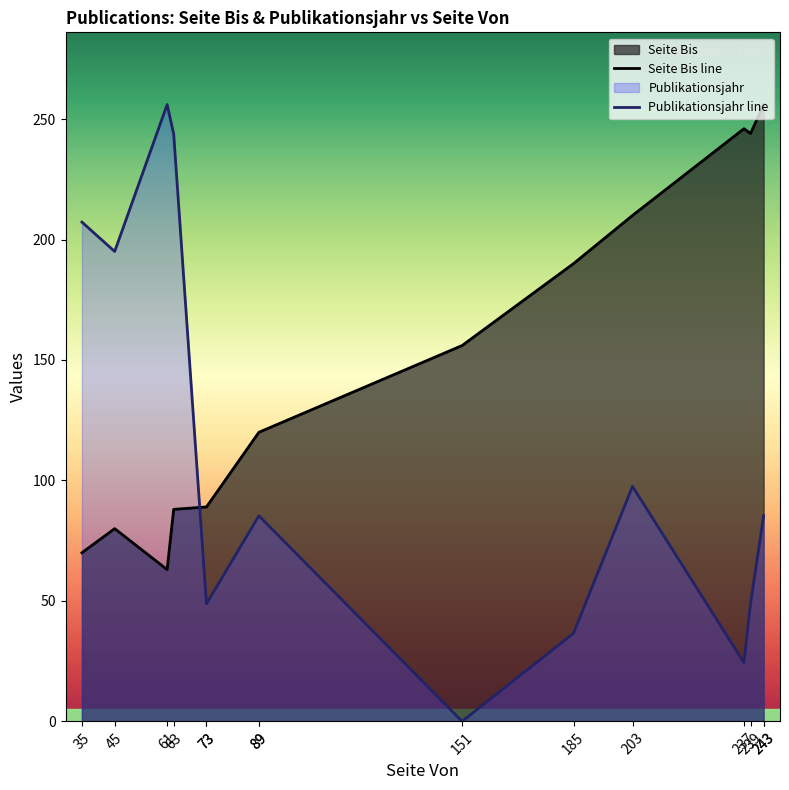

Where does the Publikationsjahr line series first go above 85?

35